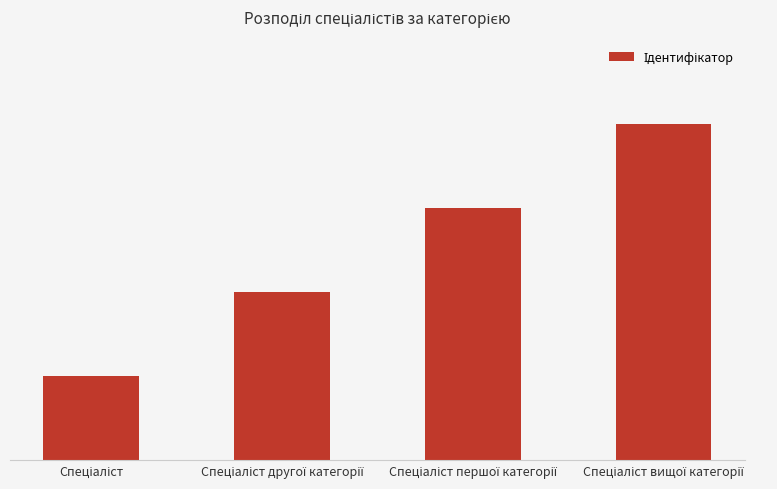

How many distinct data groups are displayed?

1